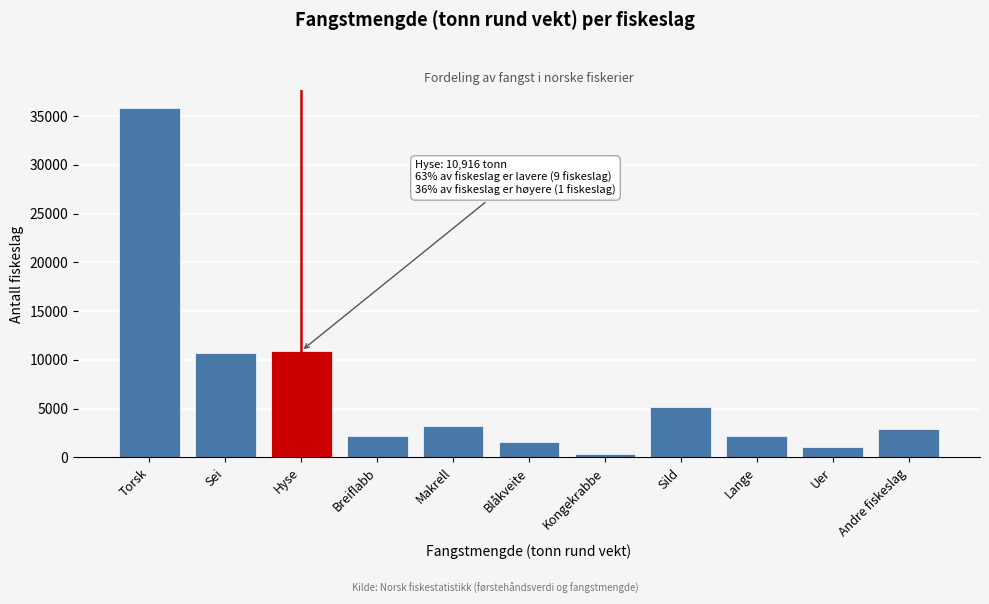

What is the maximum value shown in the chart?

35861